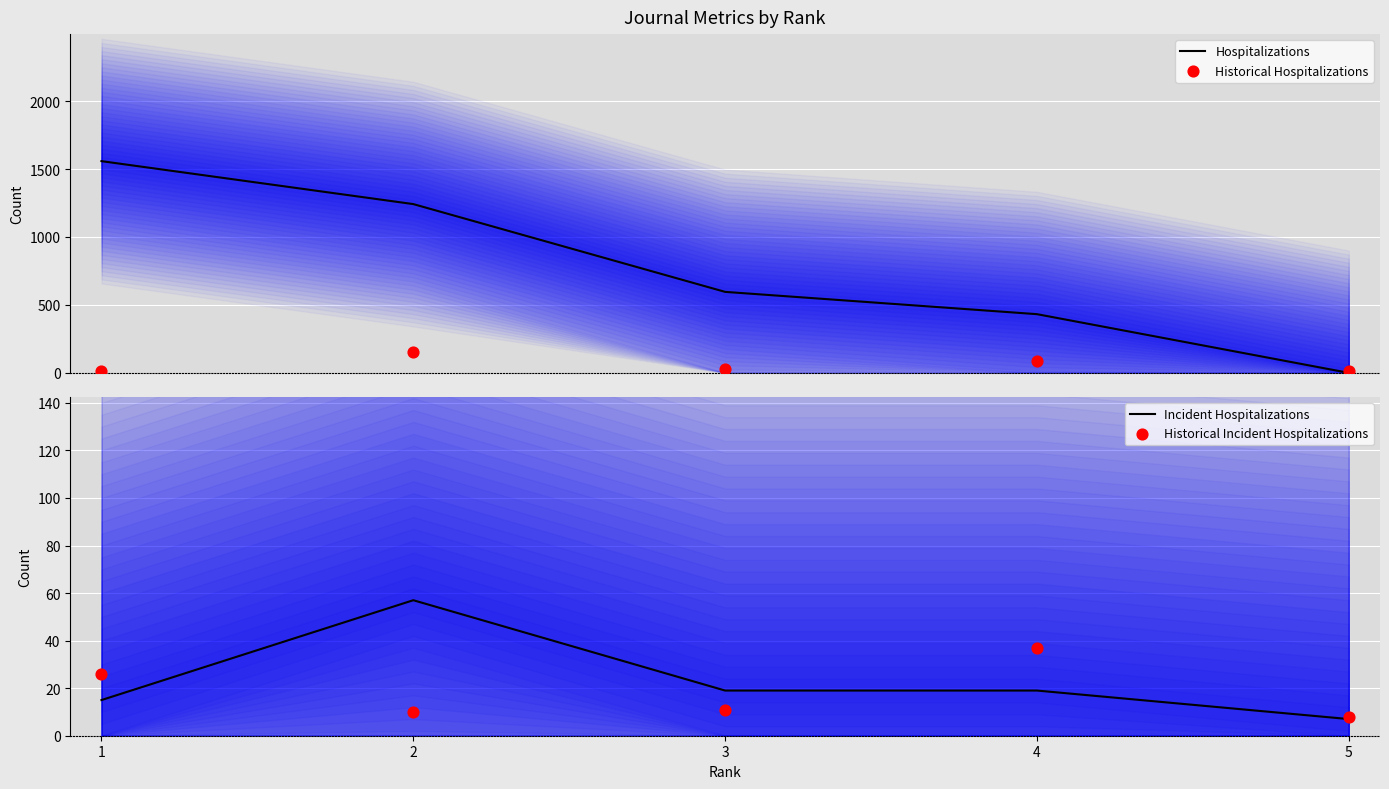

Which series reaches the maximum Y coordinate?

Hospitalizations